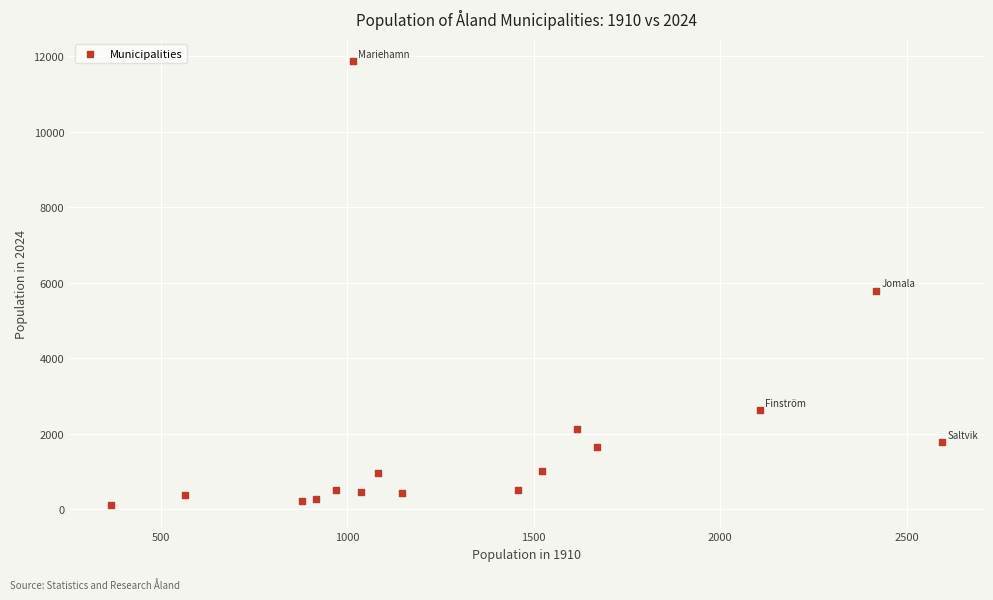

What Y value in the scatter plot is closest to 5983?

5789